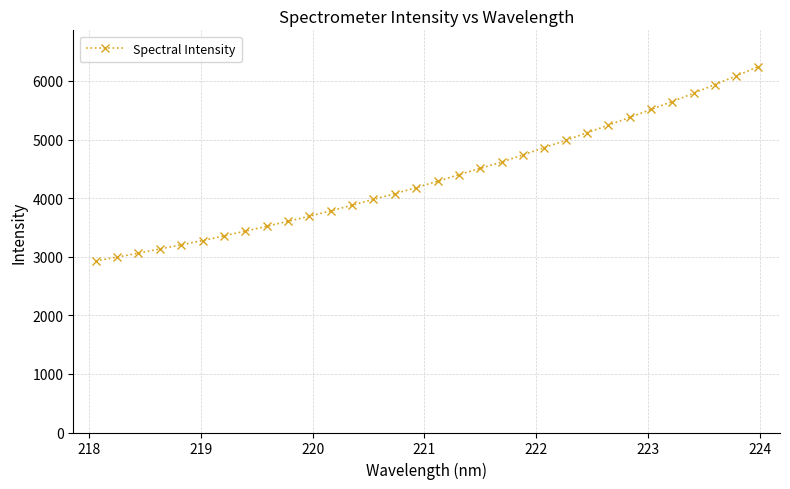

What is the difference between the maximum and second lowest values?

3246.4